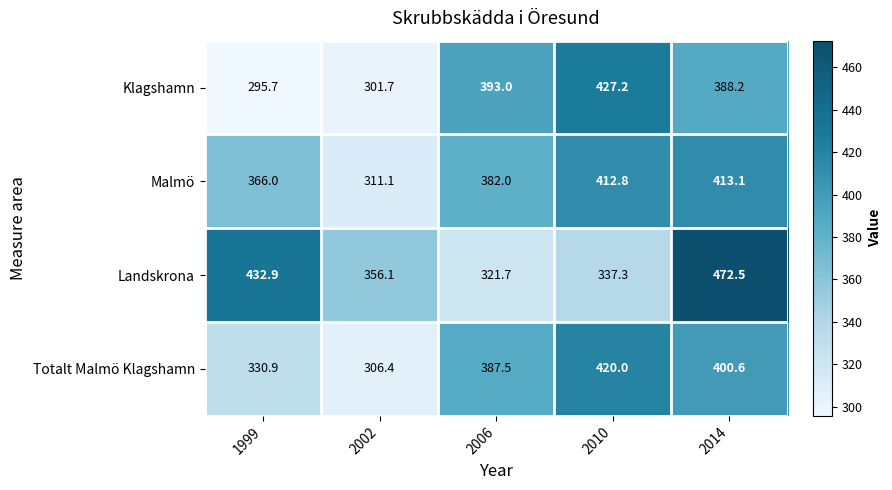

What is the sum of the Klagshamn values at 2010 and 1999?

722.9